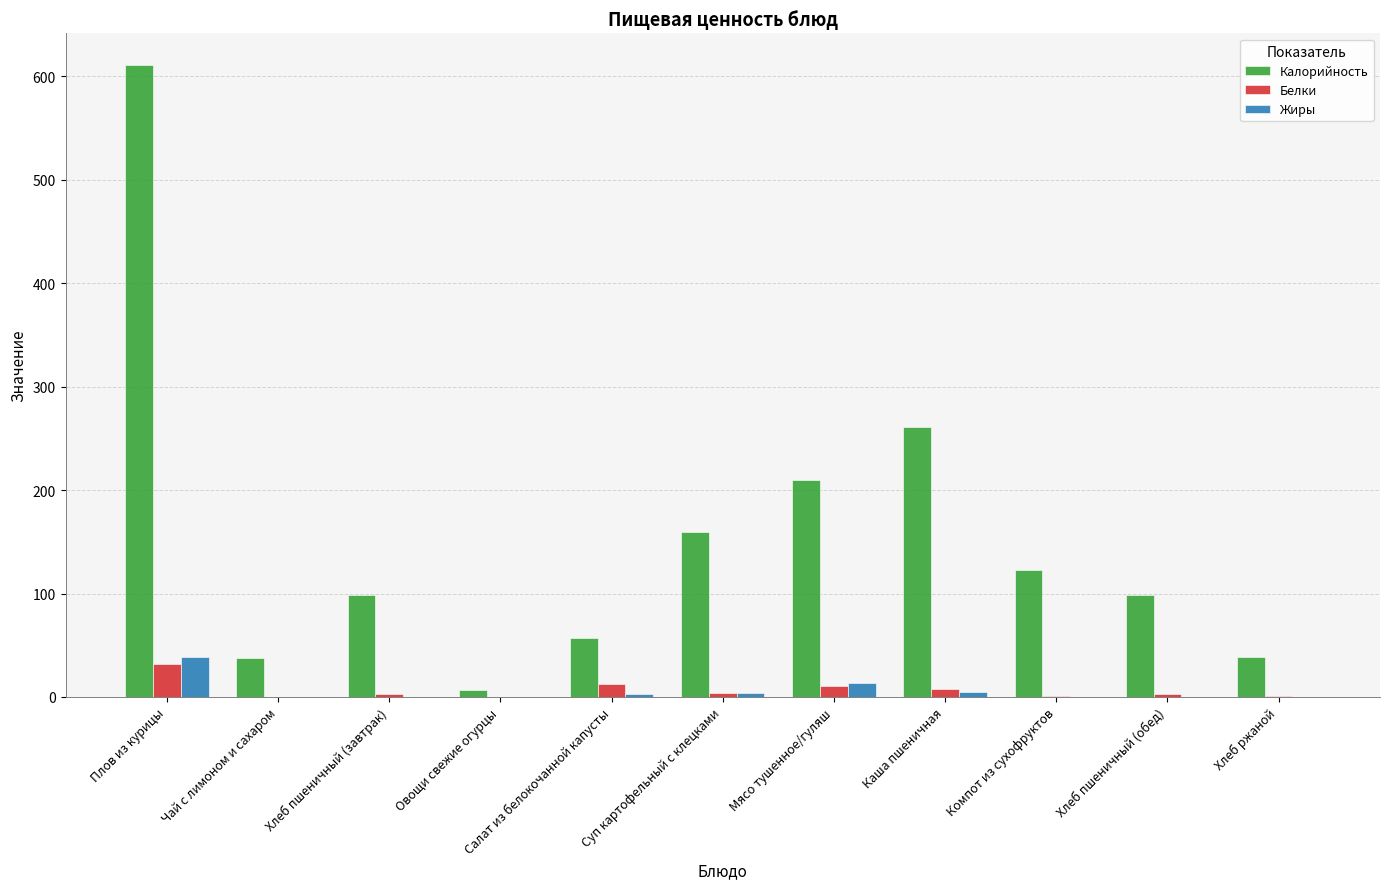

How many distinct data groups are displayed?

3